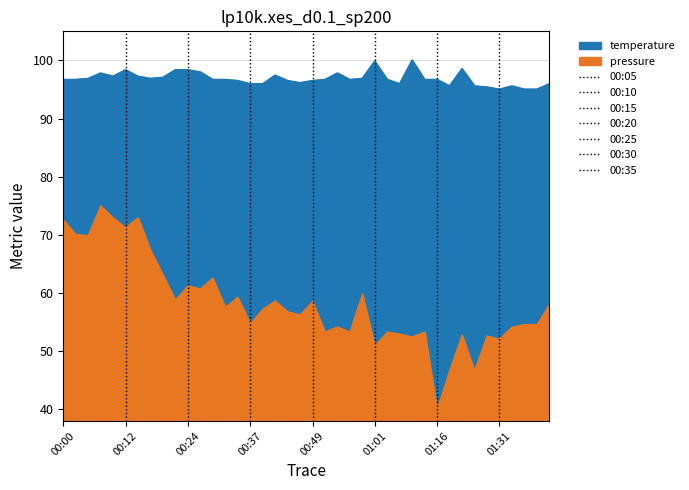

At which label does temperature first exceed 96?

00:00